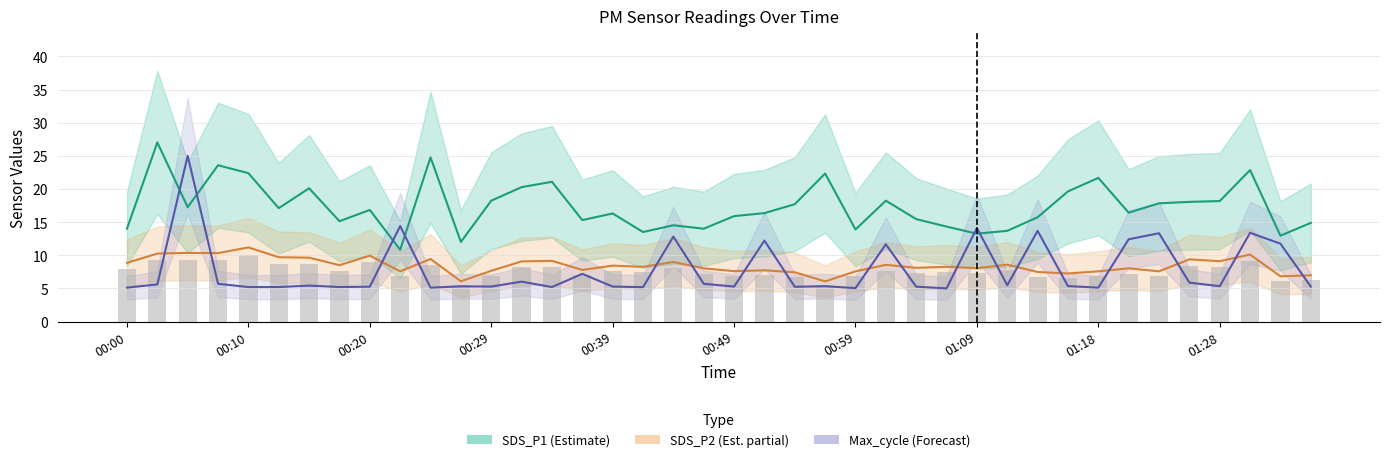

What are all the series names shown in the legend?

SDS_P1 (Estimate), SDS_P2 (Est. partial), Max_cycle (Forecast)